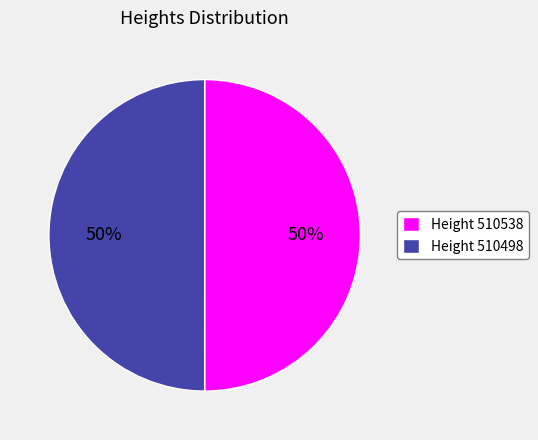

To the nearest percent, what is the average slice percentage?

50%